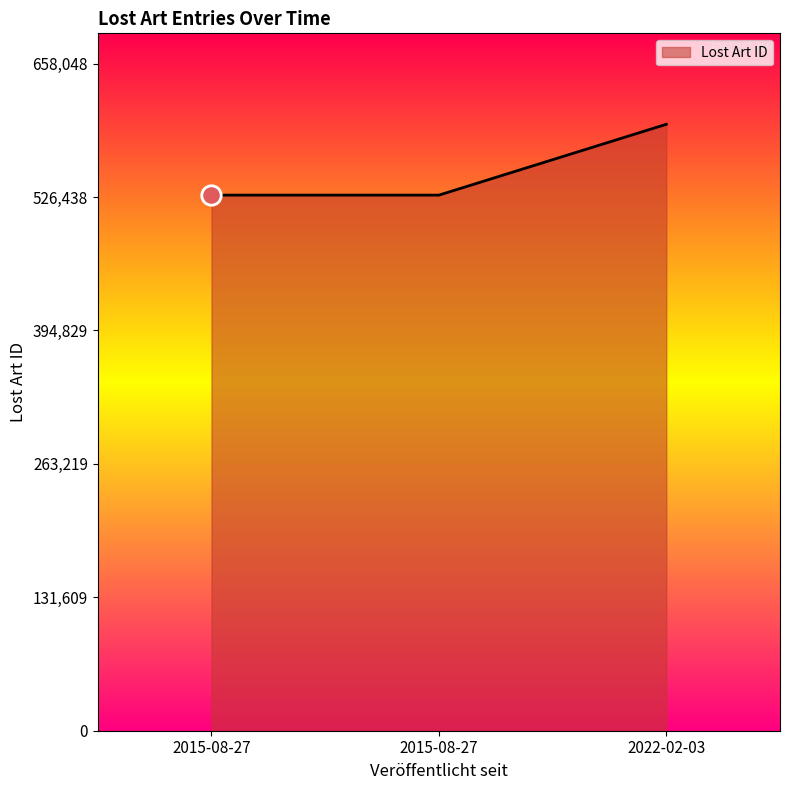

Where does the data first go above 528354?

2022-02-03